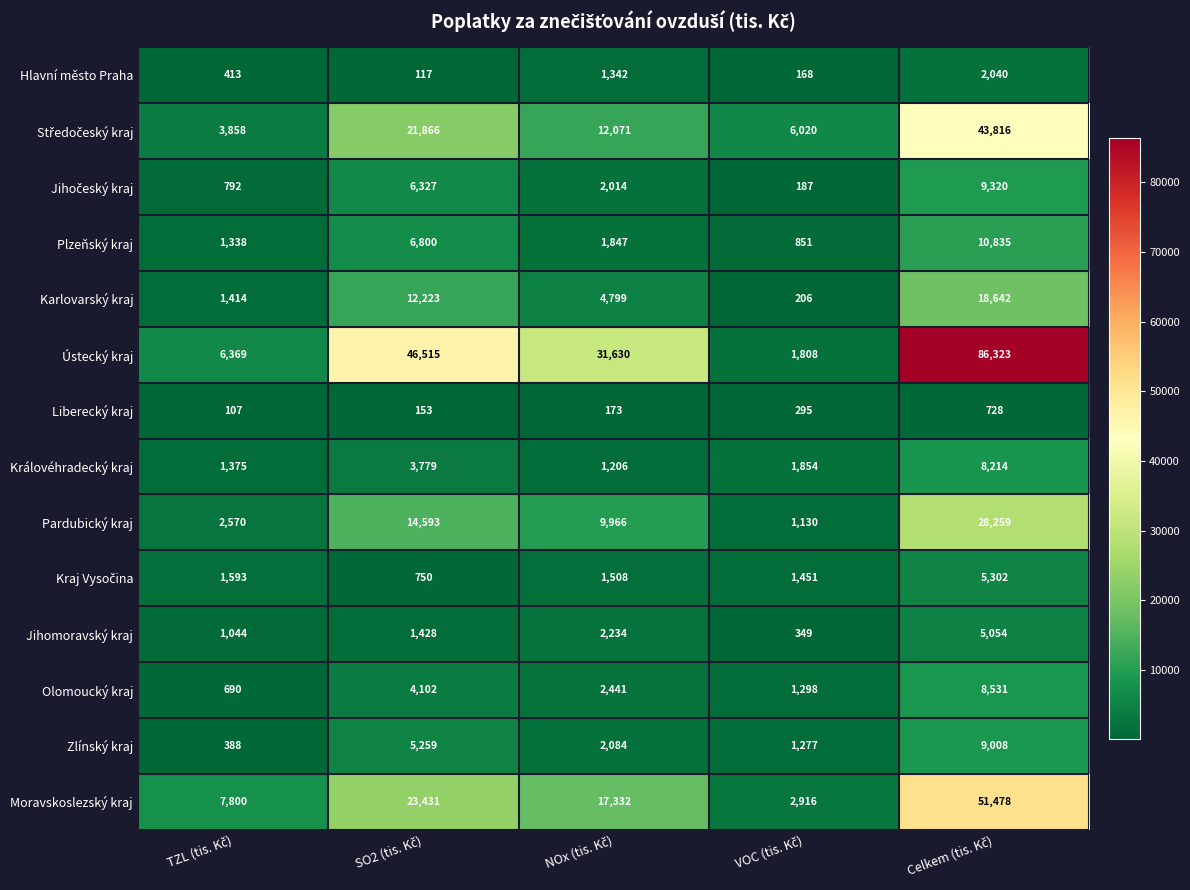

What is the smallest value displayed?

107